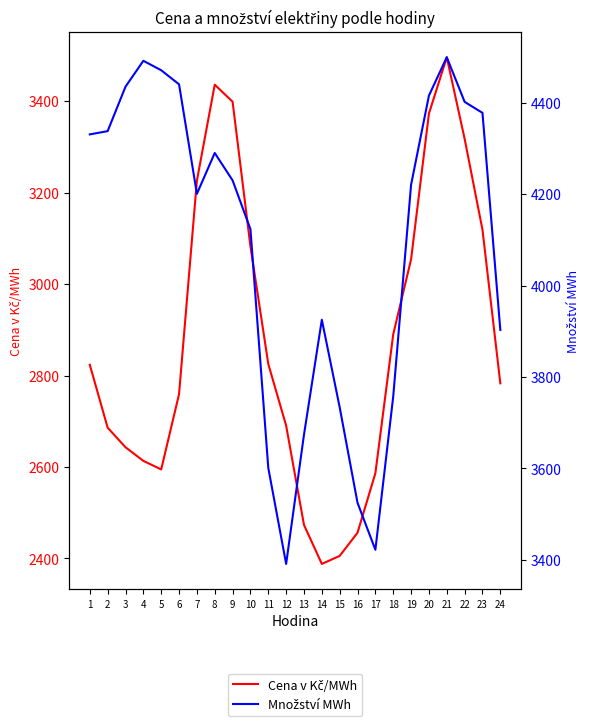

Reading left to right, extract all data points from this chart.

Cena v Kč/MWh: 2823.5	2685.9	2643.2	2613.4	2594.7	2759.2	3226.1	3435.8	3398.6	3082.3	2825.2	2690.4	2473.4	2388.1	2405.6	2456.4	2586.4	2890.0	3054.0	3372.6	3495.9	3317.6	3118.8	2783.0
Množství MWh: 4331.0	4338.1	4435.4	4492.1	4471.4	4440.6	4200.9	4290.3	4230.3	4123.5	3600.8	3390.7	3673.6	3925.2	3733.5	3524.4	3421.6	3757.3	4220.7	4415.9	4499.9	4402.2	4378.1	3902.9